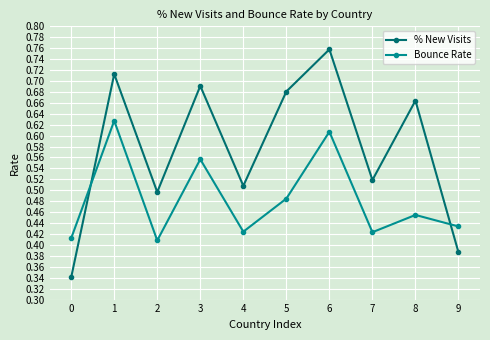

At how many categories does at least one series exceed 0?

10